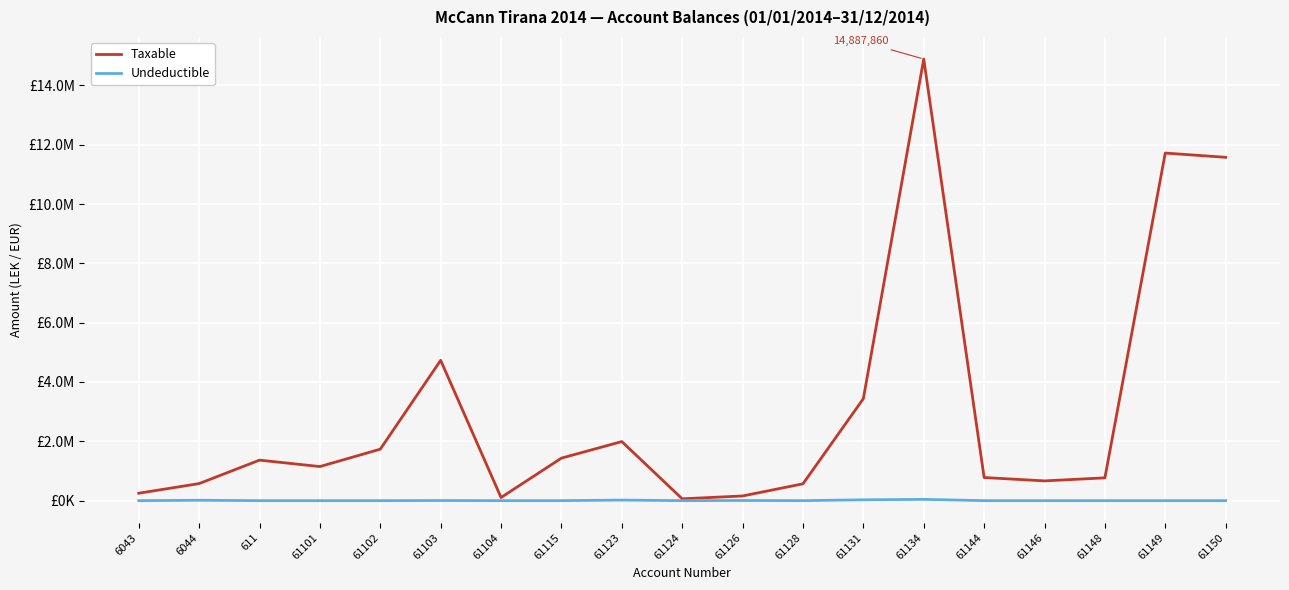

Reading left to right, extract all data points from this chart.

Taxable: 6043=250227.1	6044=575296.9	611=1366068.5	61101=1149043.7	61102=1735151.5	61103=4731146.9	61104=105900.0	61115=1433753.2	61123=1991862.2	61124=61813.2	61126=157990.0	61128=567460.5	61131=3437988.5	61134=14887859.8	61144=779642.1	61146=666085.5	61148=769080.9	61149=11717876.6	61150=11574631.1
Undeductible: 6043=0.0	6044=12822.0	611=0.0	61101=0.0	61102=0.0	61103=3920.0	61104=0.0	61115=250.0	61123=18500.0	61124=0.0	61126=5100.0	61128=0.0	61131=28000.0	61134=43299.0	61144=0.0	61146=0.0	61148=0.0	61149=0.0	61150=0.0